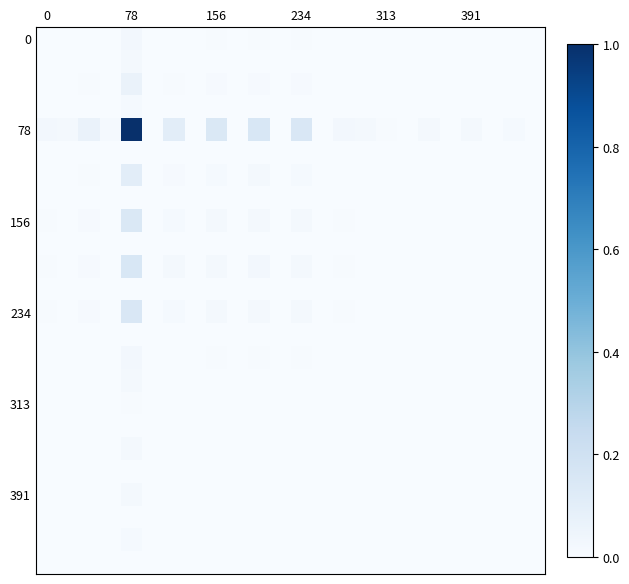

Which series has the largest range (max minus min)?

78